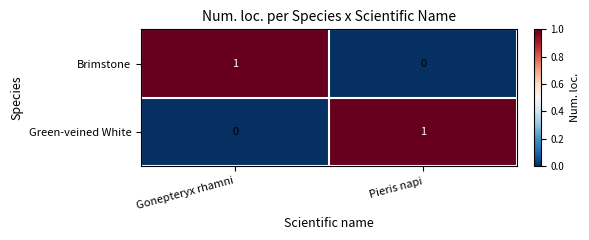

Where is Brimstone nearest to the value 0?

Pieris napi